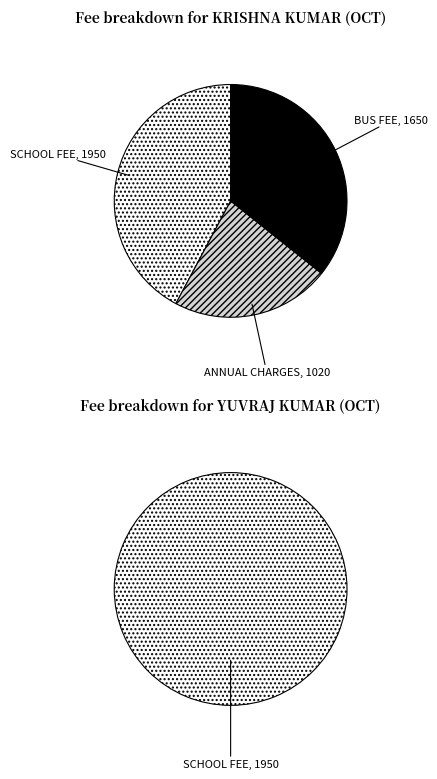

To the nearest percent, what is the difference between the YUVRAJ KUMAR (12778) and KRISHNA KUMAR (12078) slice percentages?

100%